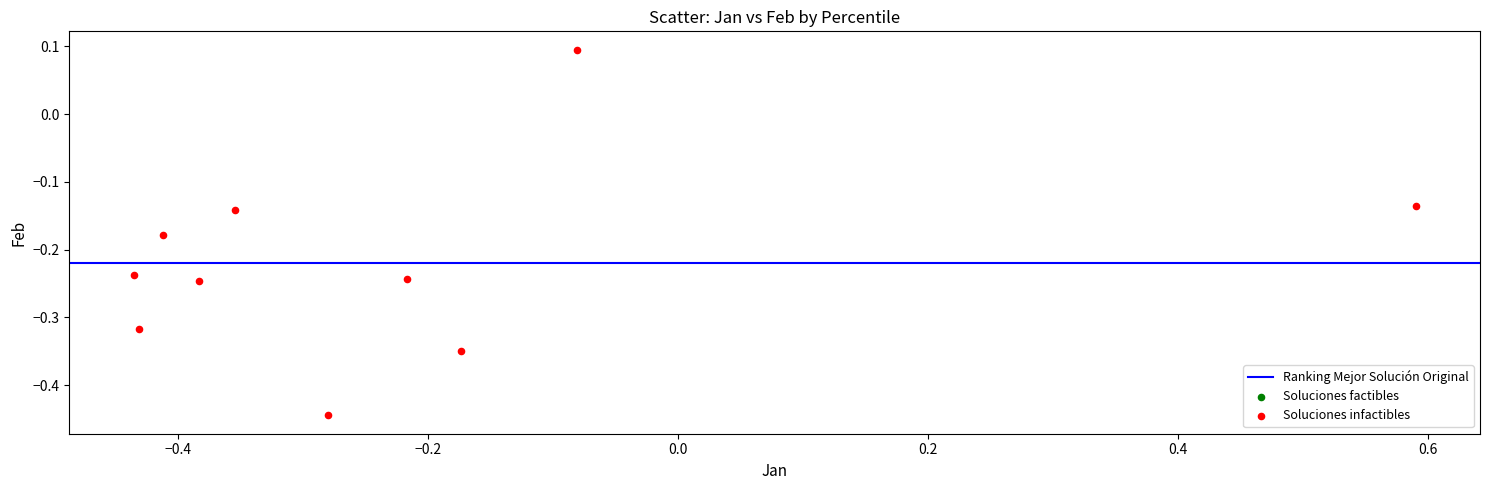

What is the range of X values (max minus min)?

1.0